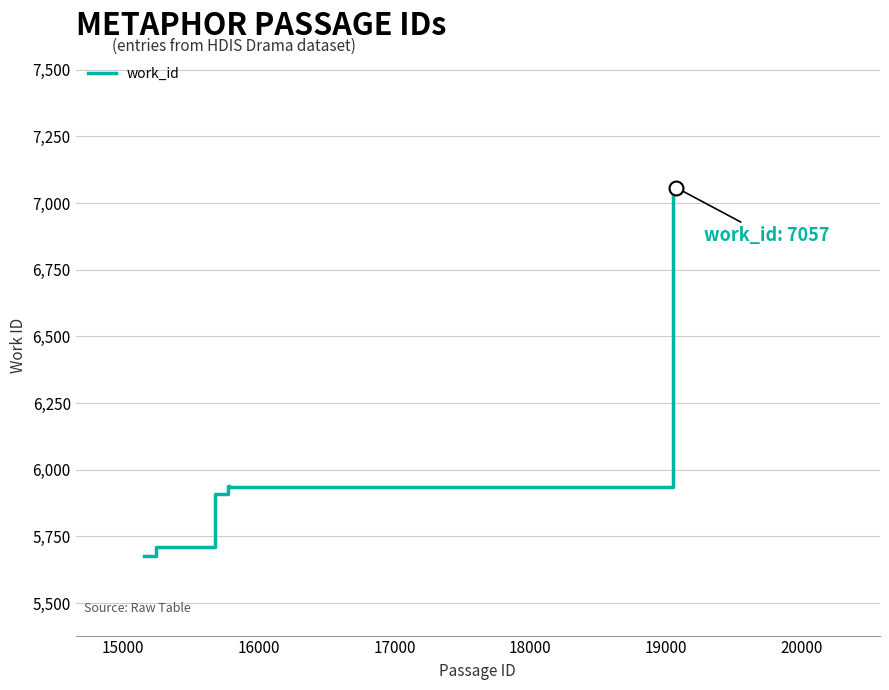

What is the difference between the maximum and minimum values?

1379